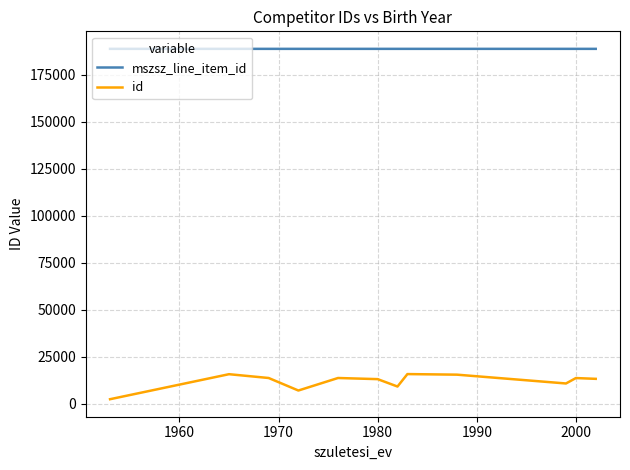

What are all the series names shown in the legend?

mszsz_line_item_id, id